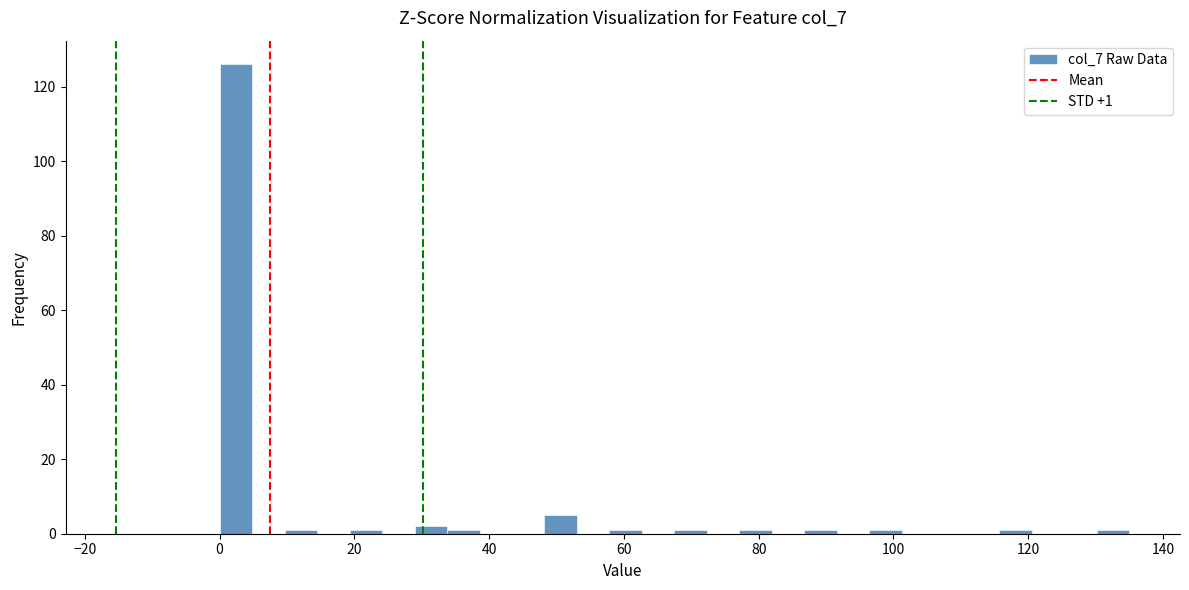

Read against the x-axis, roughly where is the centre of the tallest bar?

2